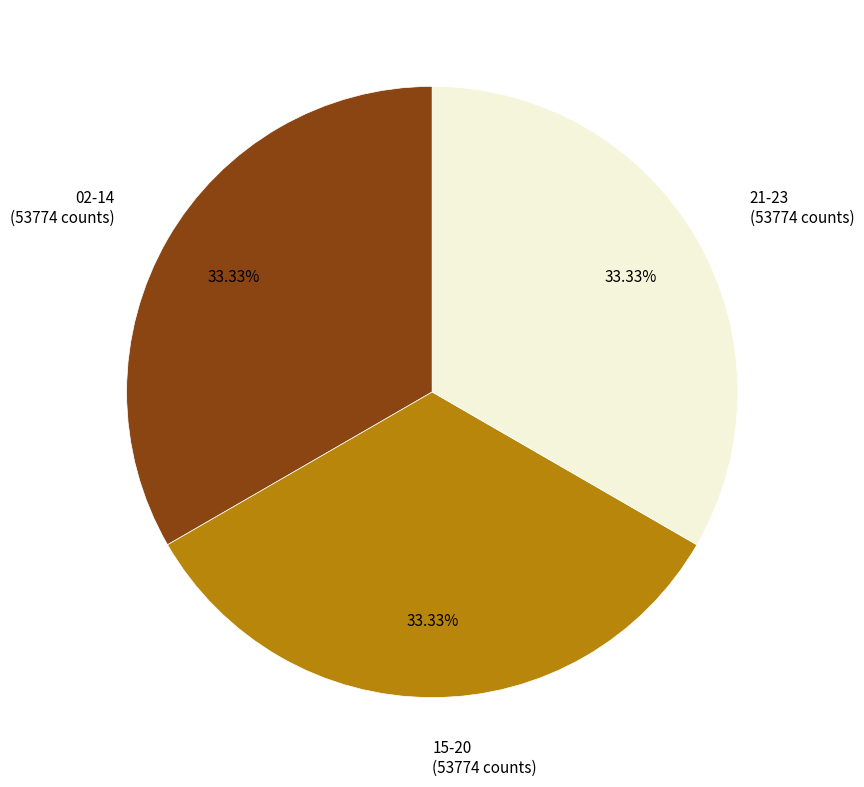

Is there a majority slice in this chart?

No